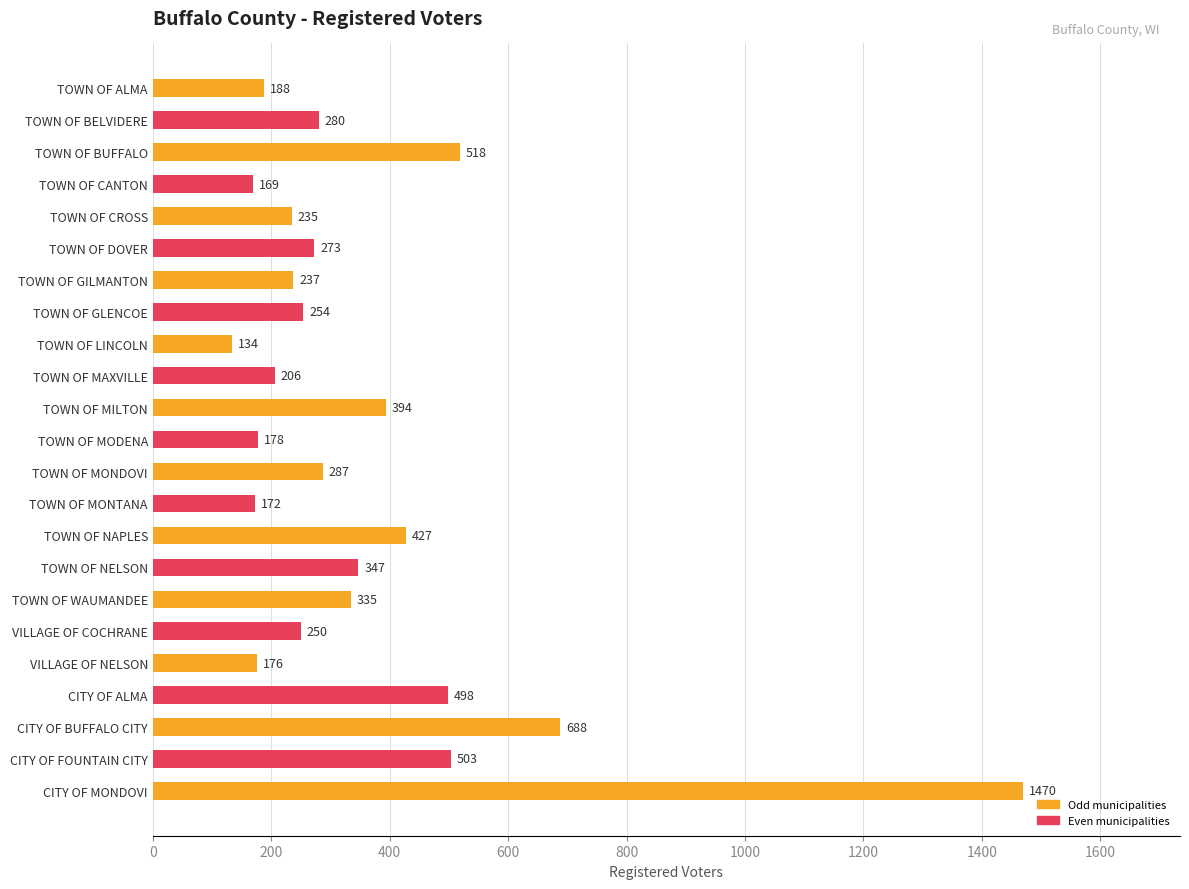

What is the ratio of the value at VILLAGE OF NELSON to the value at TOWN OF MILTON?

0.4